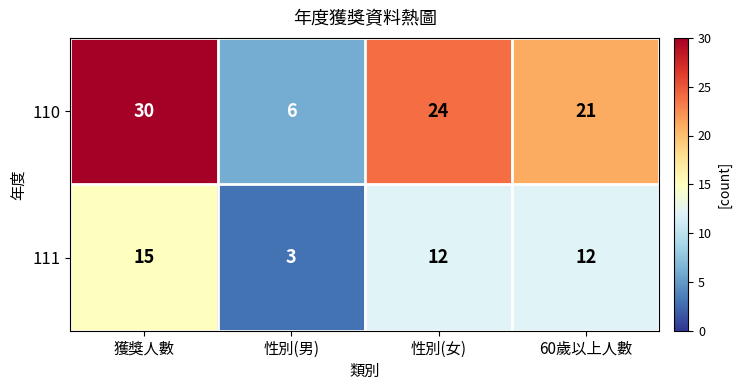

Reading left to right, what are all the values shown in this chart?

110: 獲獎人數=30	性別(男)=6	性別(女)=24	60歲以上人數=21
111: 獲獎人數=15	性別(男)=3	性別(女)=12	60歲以上人數=12